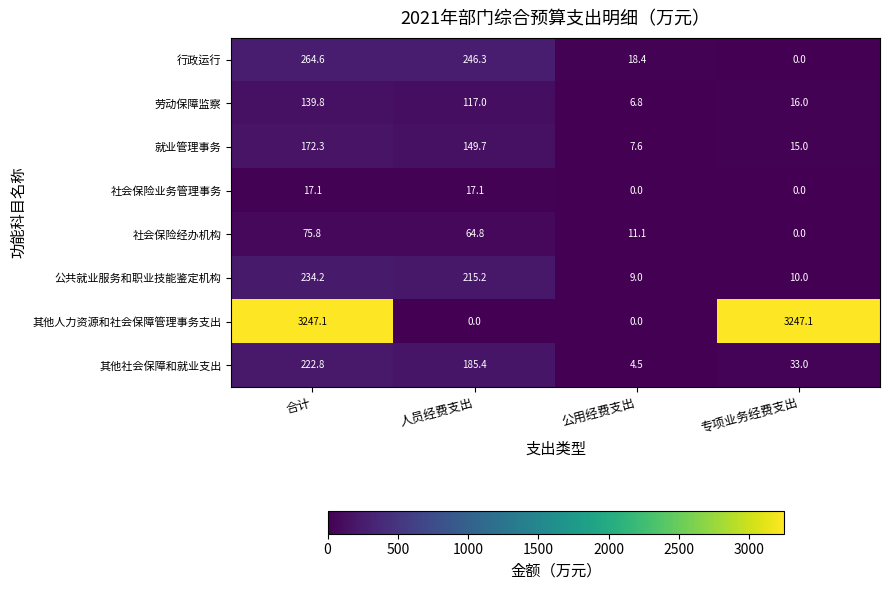

True or false: 行政运行 has a value of 246.3 at 人员经费支出.

True